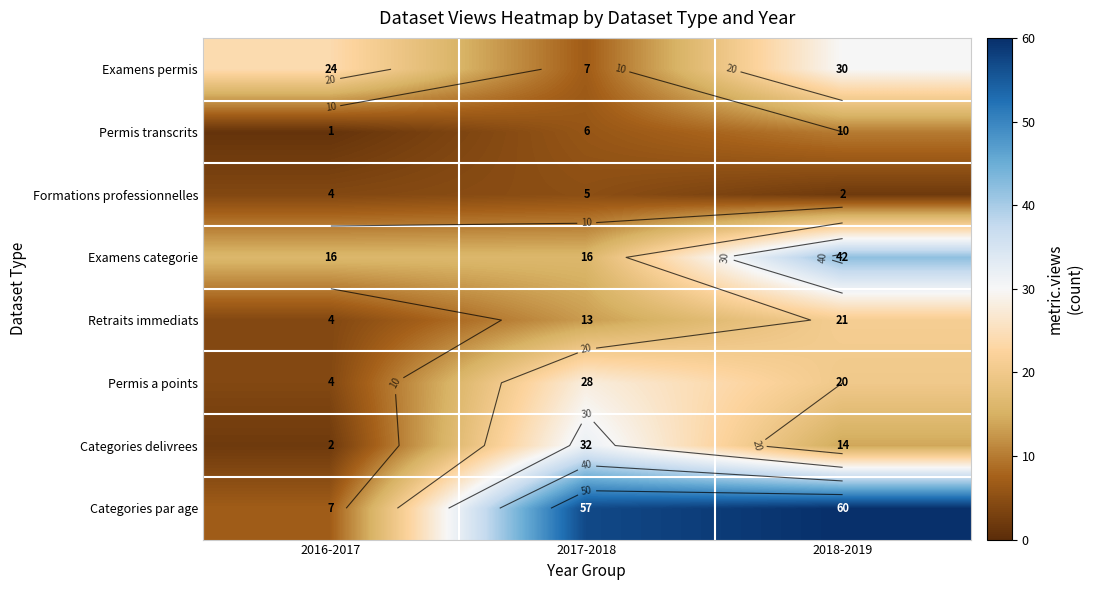

At which category is the sum across all series the highest?

2018-2019